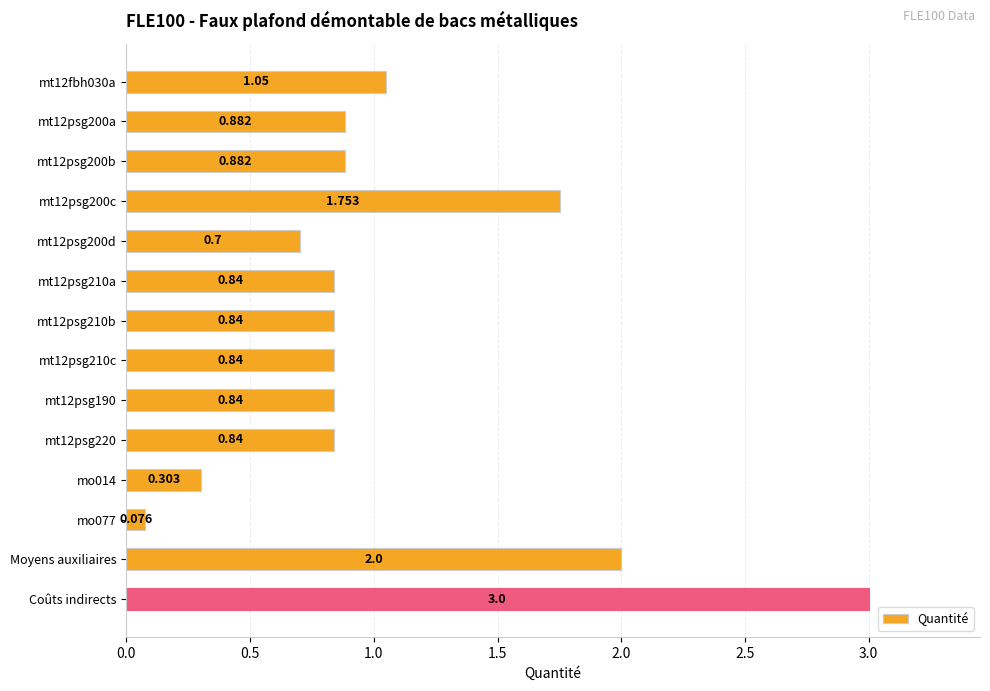

What is the label of the 14th bar from the top?

Coûts indirects